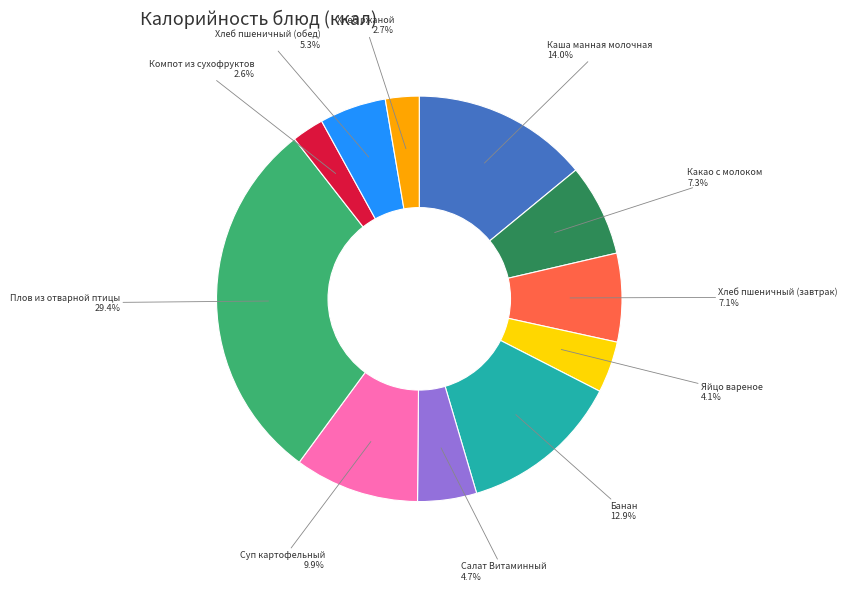

Is there any slice that represents more than half of the pie?

No